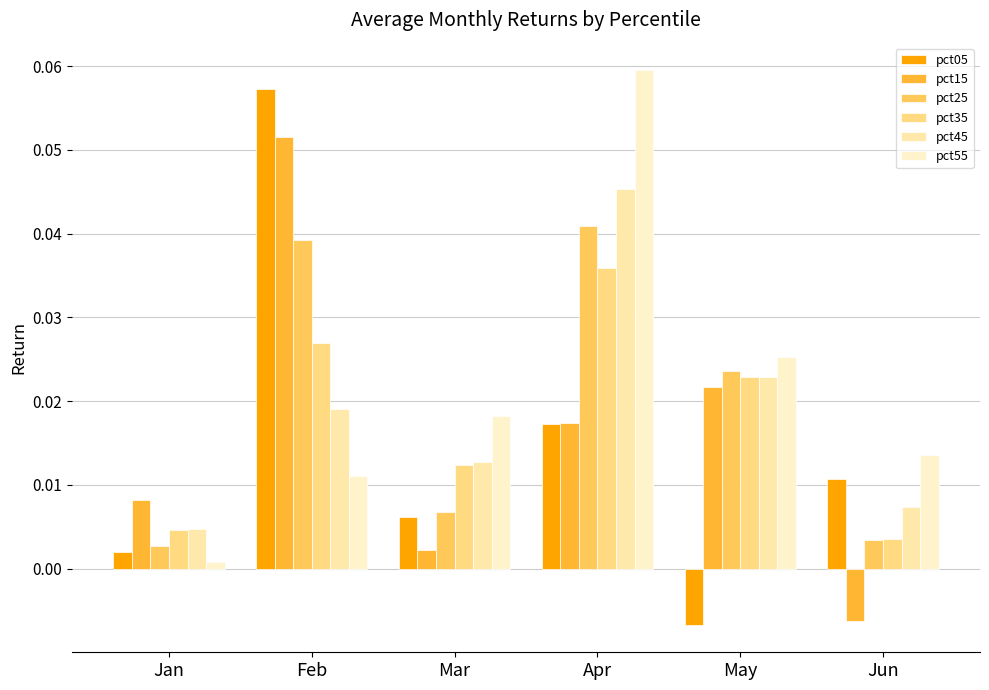

Which category has the lowest value in the pct15 series?

Jun